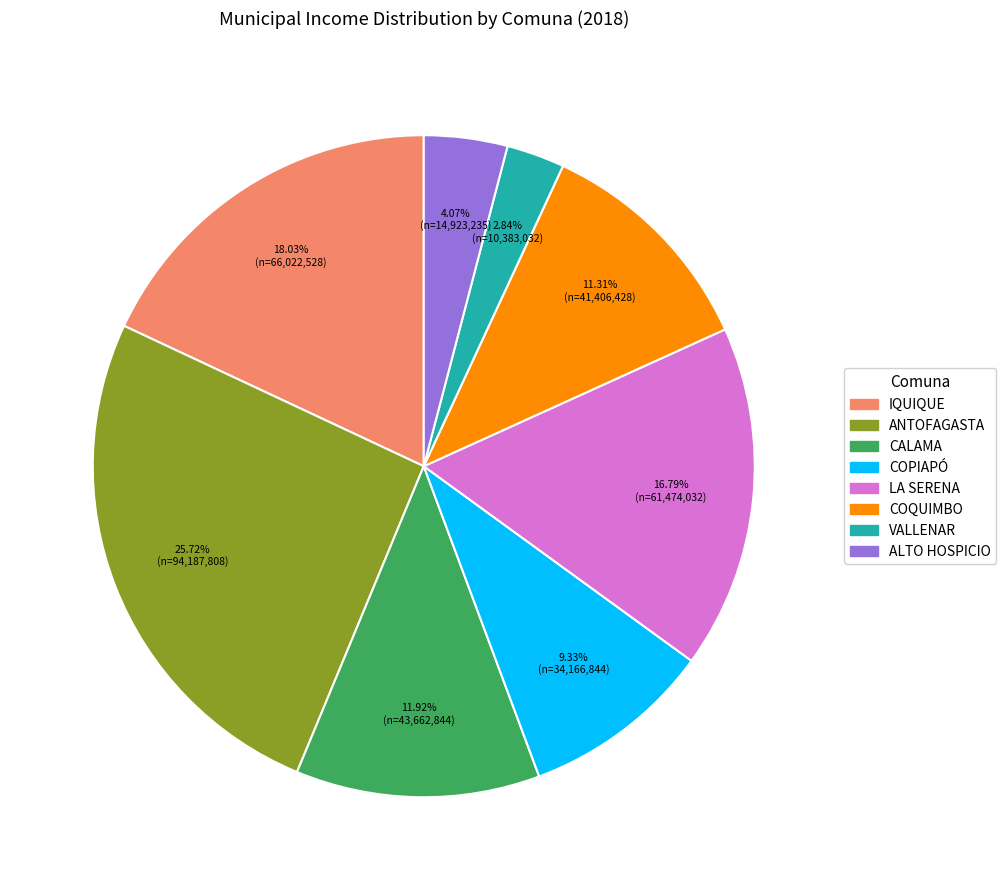

What is the ratio of the value at COPIAPÓ to the value at IQUIQUE?

0.5